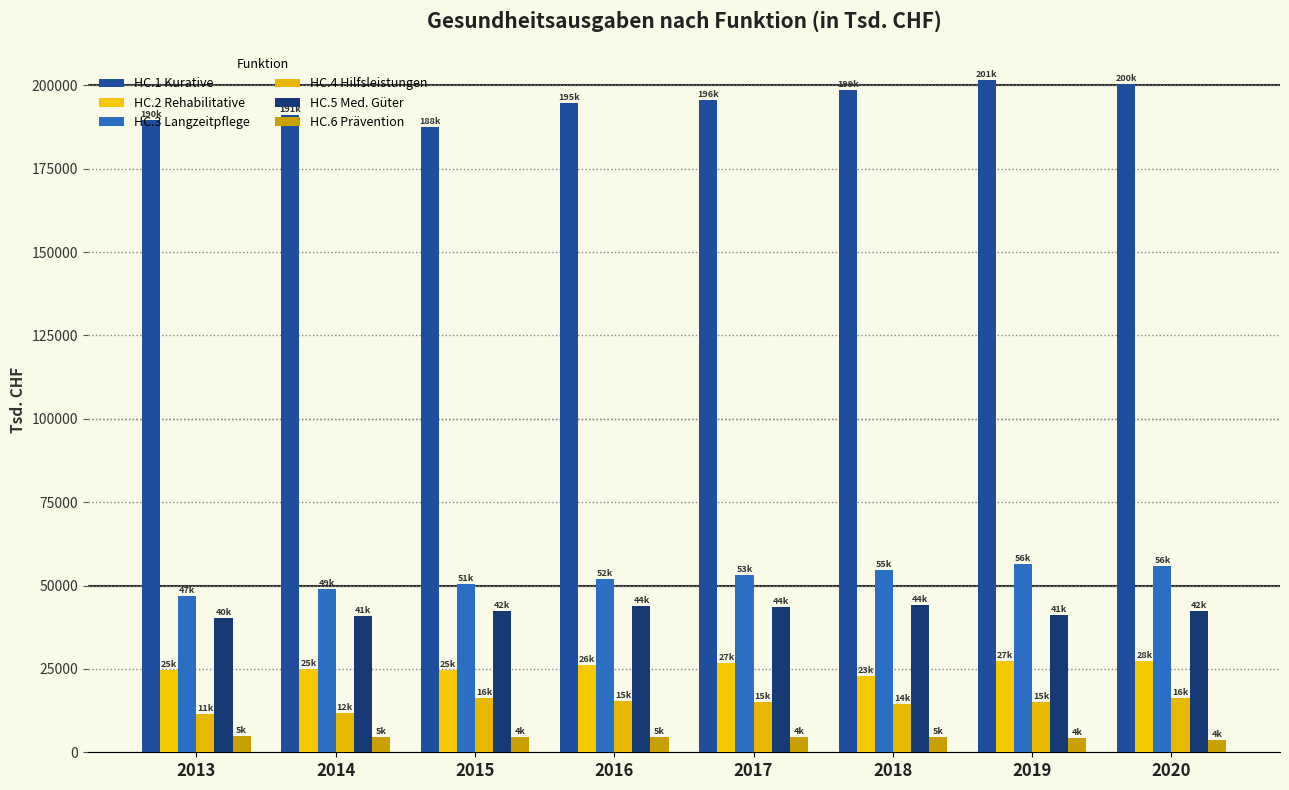

Between 2013 and 2016, which series saw the biggest shift?

HC.3 Langzeitpflege